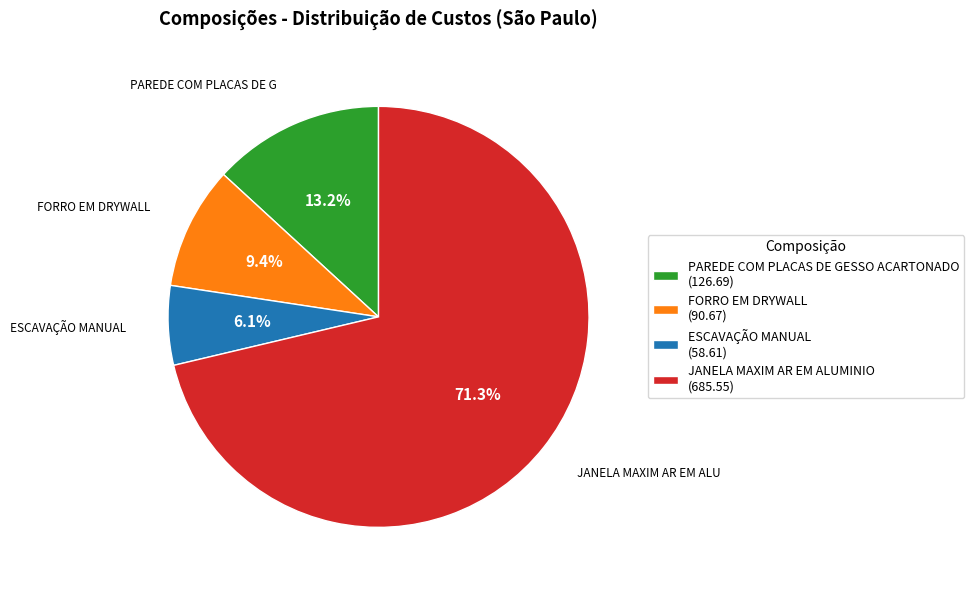

Which category has the biggest portion of the pie?

JANELA MAXIM AR EM ALUMINIO (685.55)